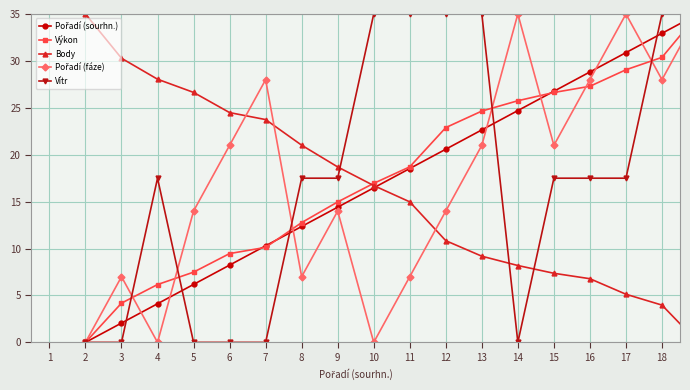

What is the average value of the Vítr series?

17.5